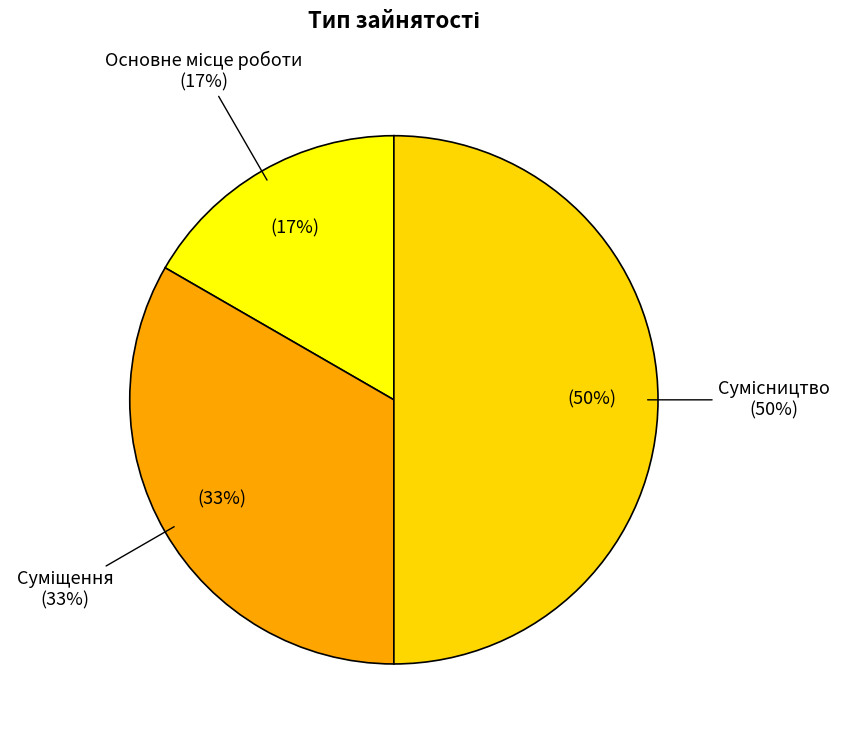

What percentage do Суміщення and Сумісництво together represent?

83.3%